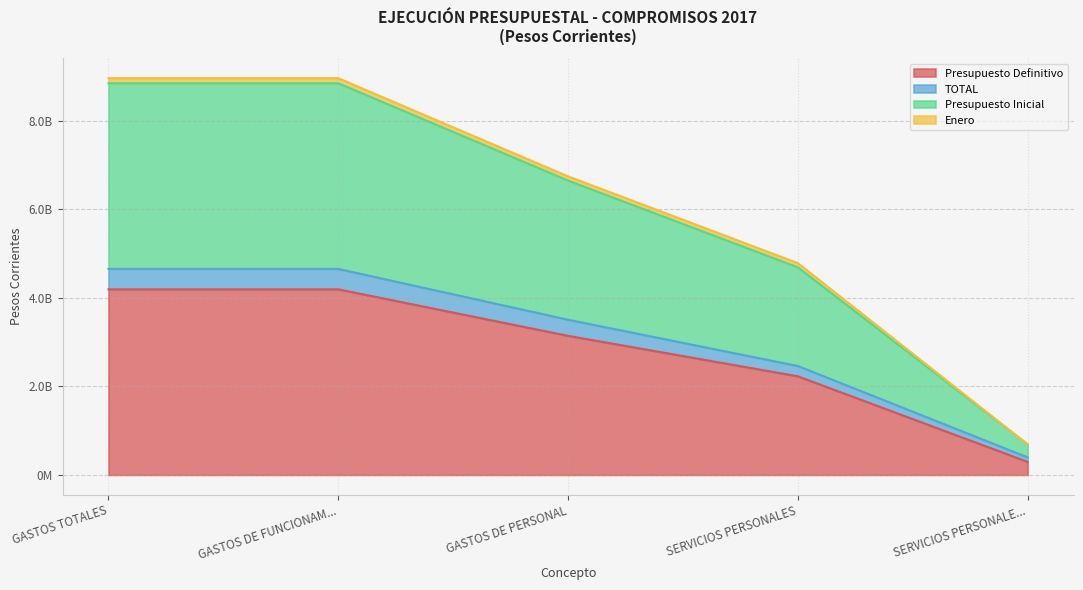

Does the chart have visible grid lines?

Yes